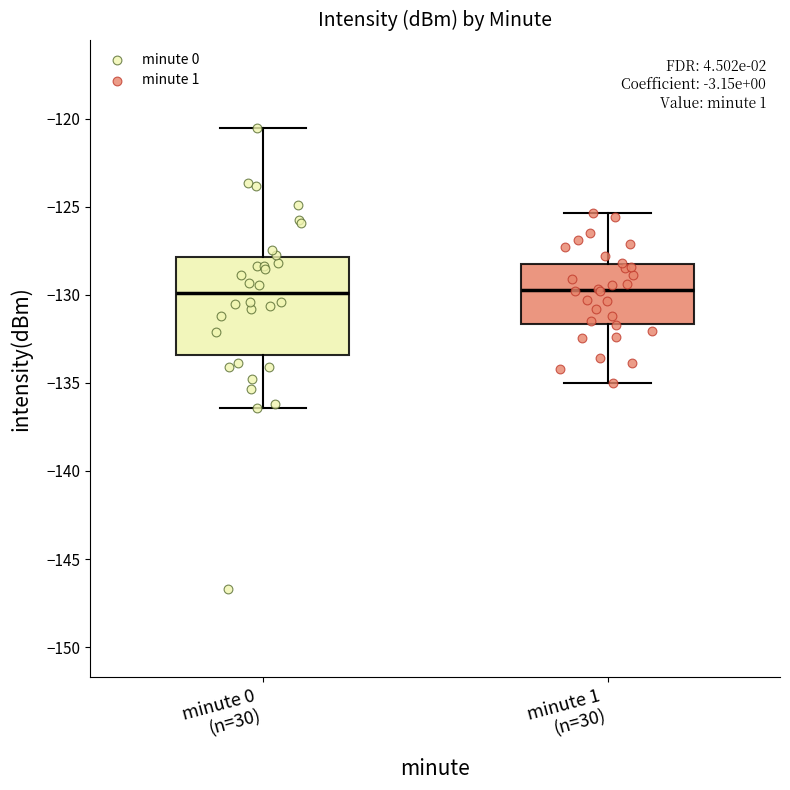

Reading left to right, read every box against the y-axis: the position of its median line, the range the box covers, and the ends of its whiskers. The values are not printed on the chart, so give them approximately, as read against the axis.

minute 0 (n=30): median -130.0, box -133.5 to -128.0, whiskers -136.5 to -120.5
minute 1 (n=30): median -129.5, box -131.5 to -128.0, whiskers -135.0 to -125.5